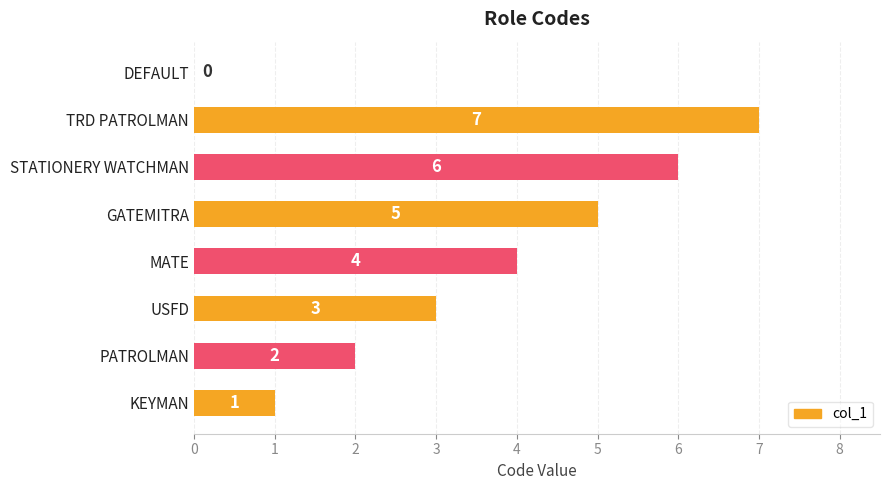

Is it true that the value at MATE is 6?

False